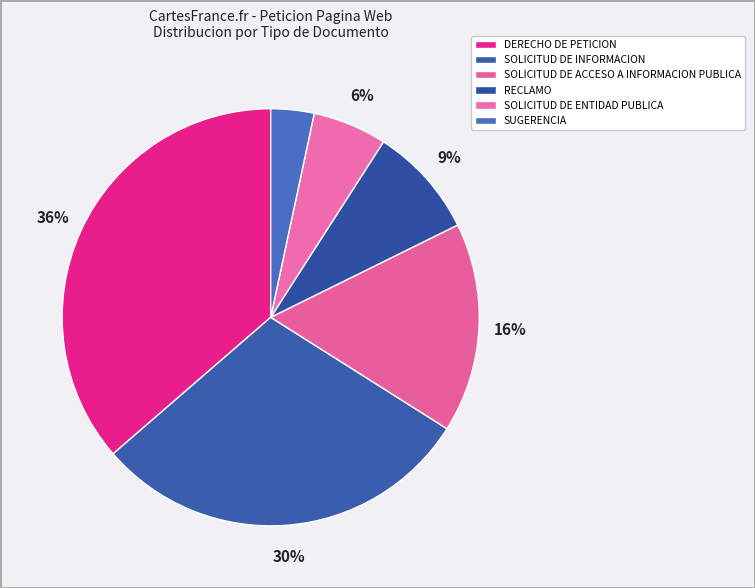

Rank the categories by value from lowest to highest.

SUGERENCIA, SOLICITUD DE ENTIDAD PUBLICA, RECLAMO, SOLICITUD DE ACCESO A INFORMACION PUBLICA, SOLICITUD DE INFORMACION, DERECHO DE PETICION